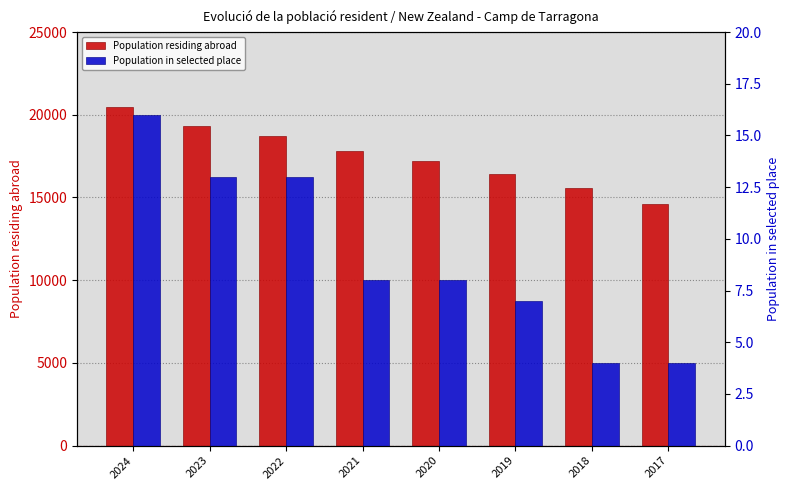

What is the total value across all series at 2021?

17806